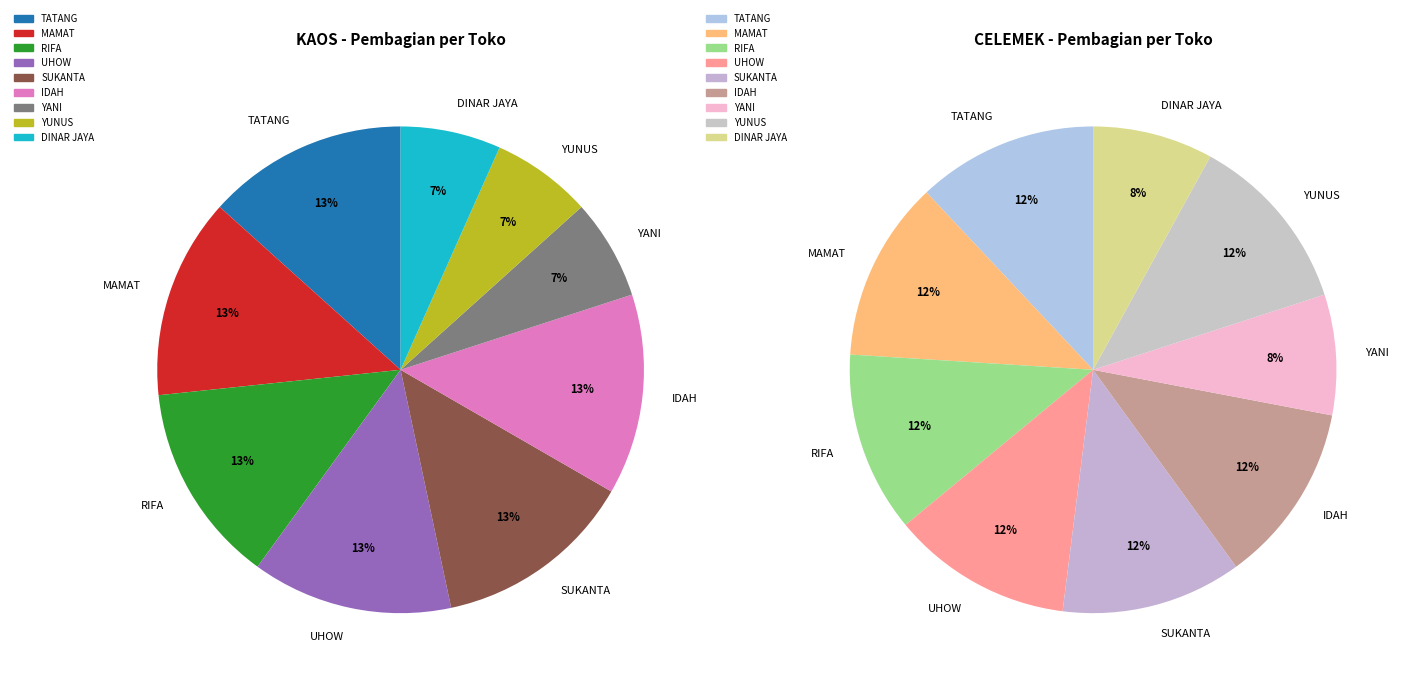

Between YANI and IDAH, which is larger?

IDAH